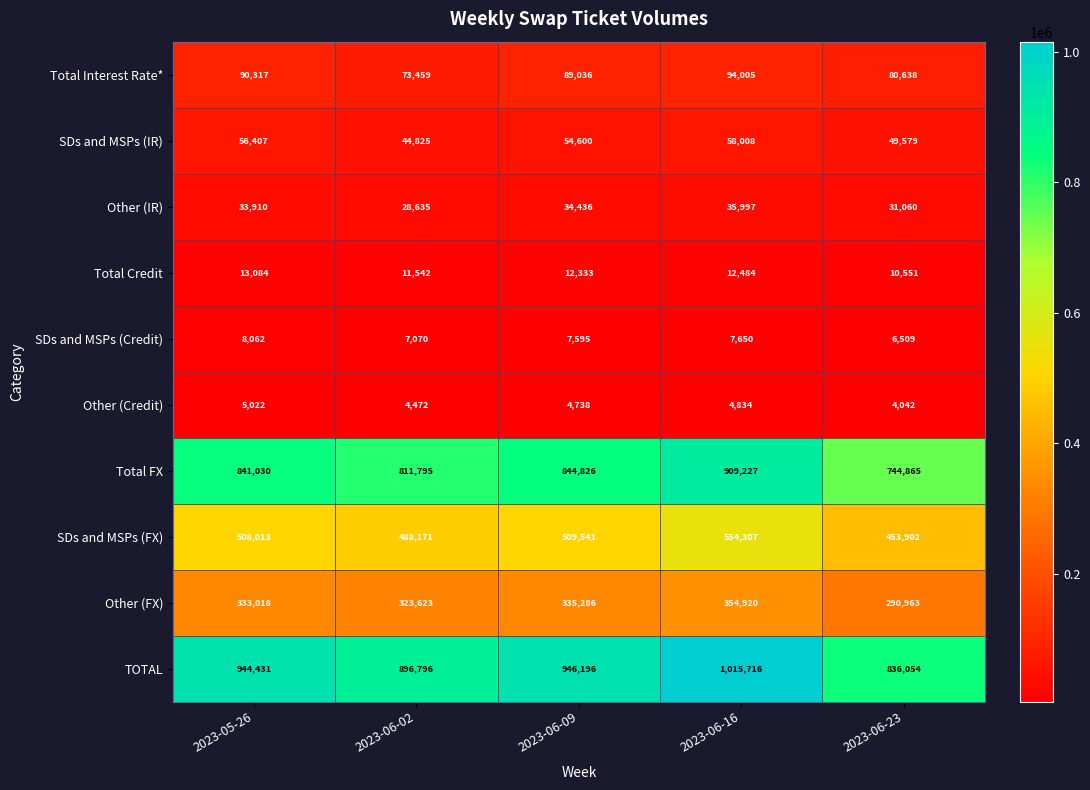

Is it true that Other (FX) equals 333018 at 2023-05-26?

True